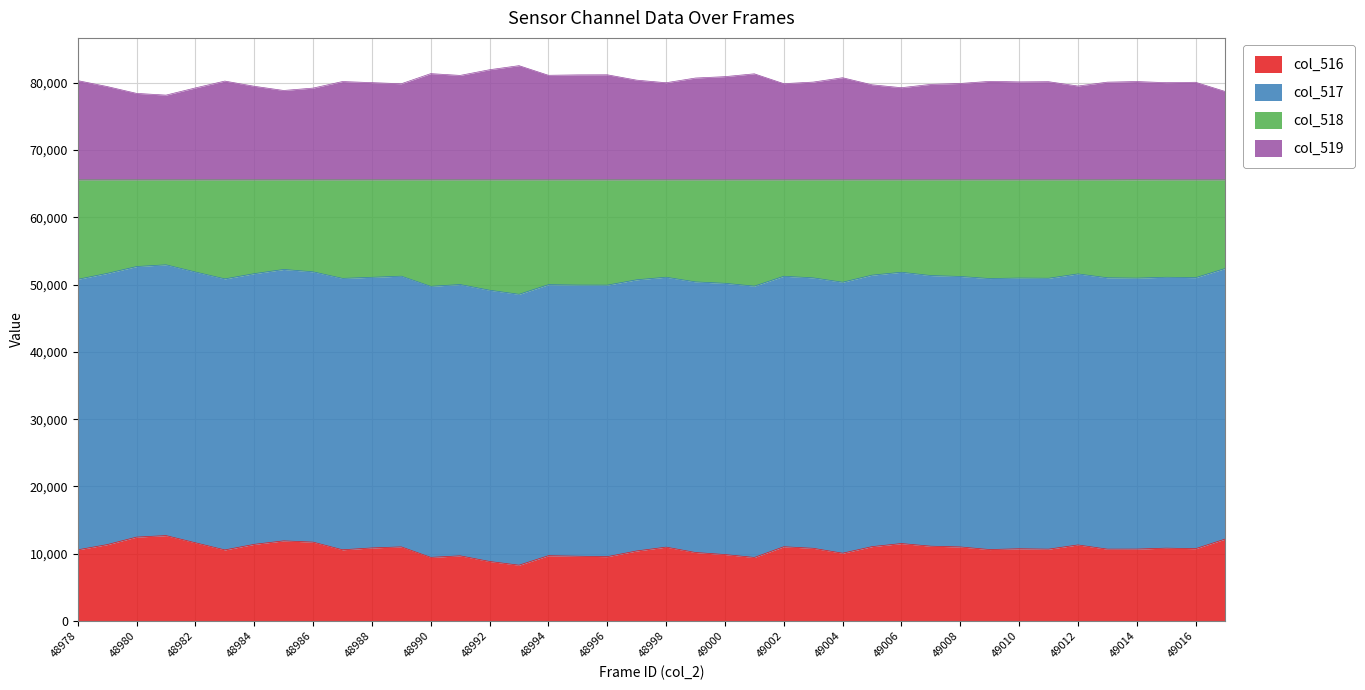

In col_519, how many points are higher than both neighbors (excluding endpoints)?

11